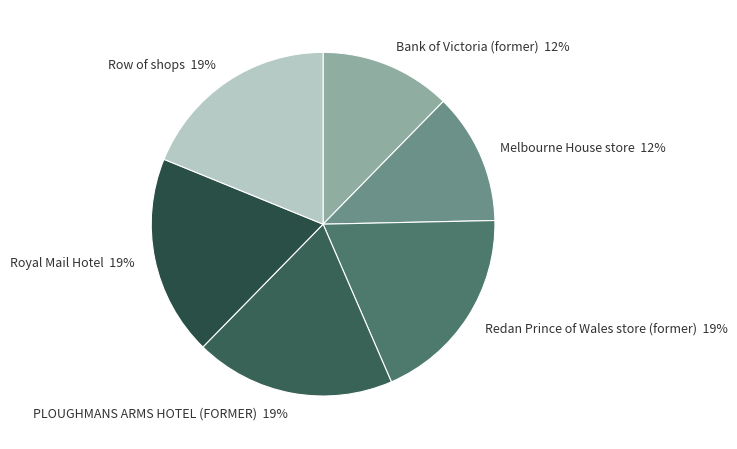

To the nearest percent, what percentage of the pie is Bank of Victoria (former)?

12%